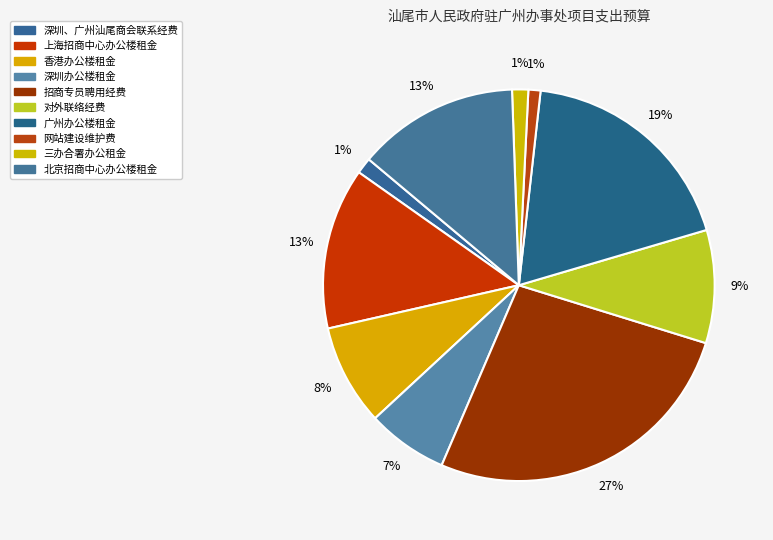

What is the total percentage of 三办合署办公租金 and 招商专员聘用经费?

28.0%